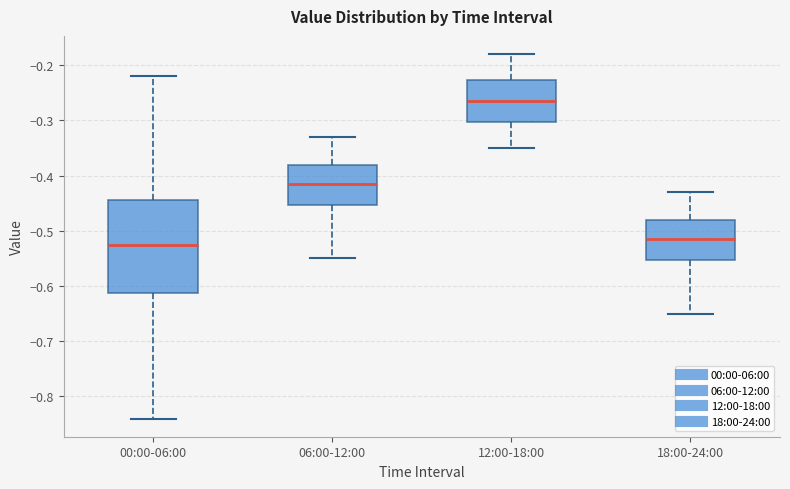

Comparing the boxes themselves (not the whiskers), which one is the tallest?

00:00-06:00